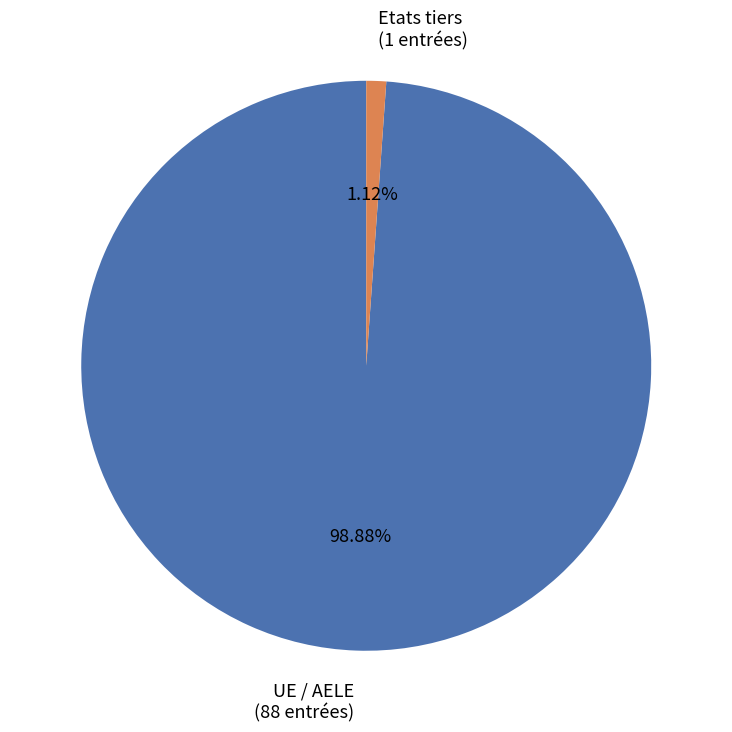

Which category has the biggest portion of the pie?

UE / AELE